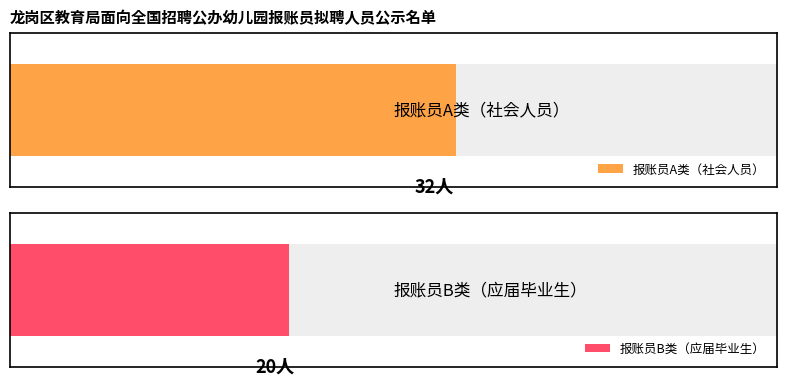

What is the value of the 1st bar from the left?

32